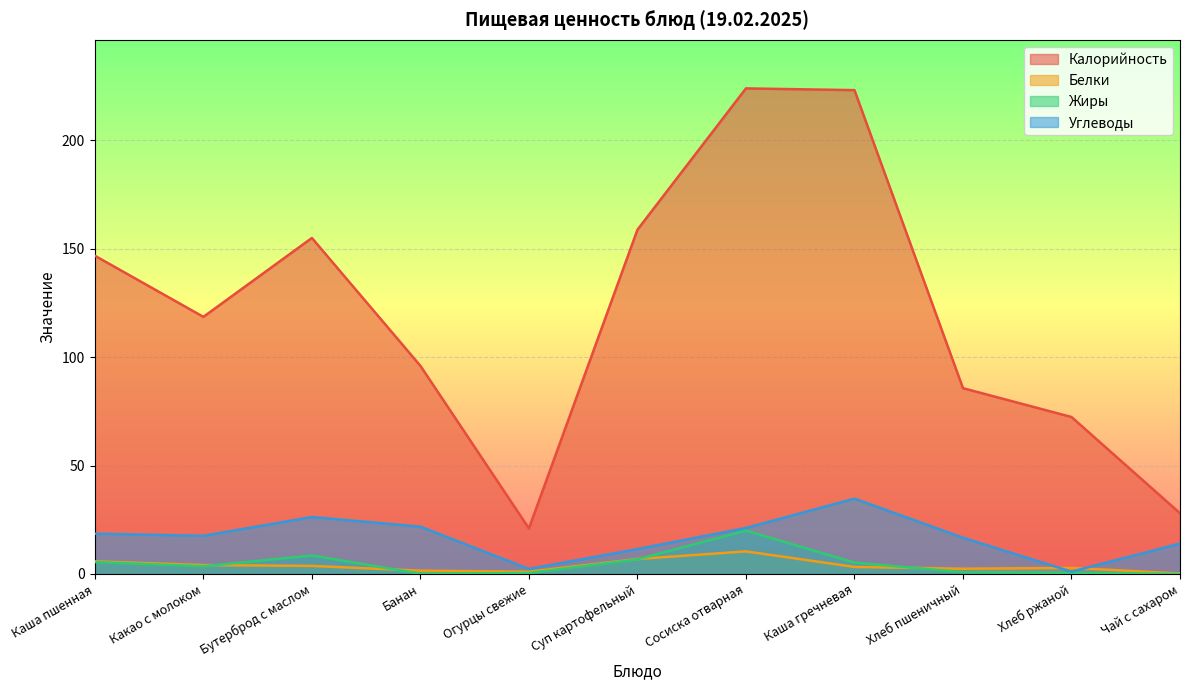

How many lines are shown in the chart?

4